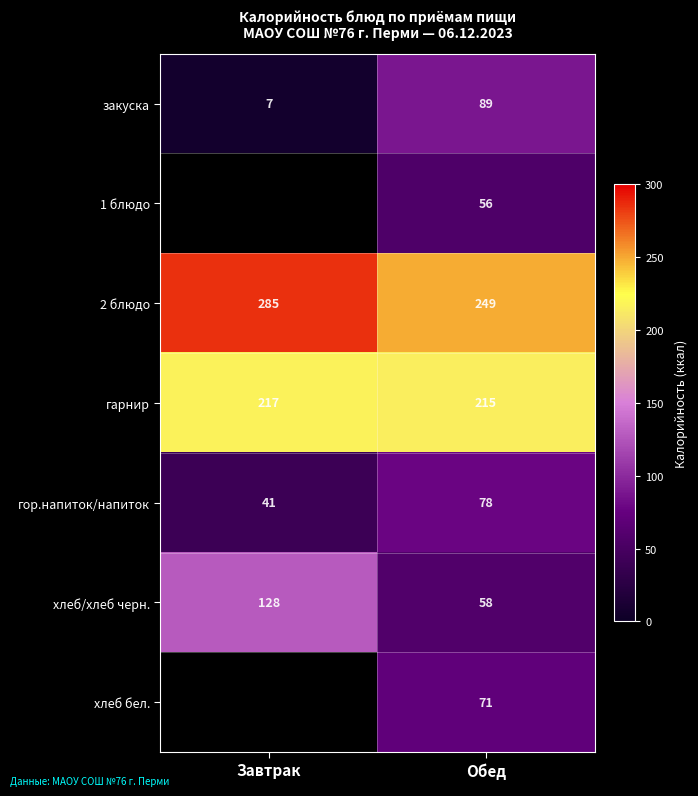

The хлеб/хлеб черн. series shows 128 at Завтрак. True or false?

True